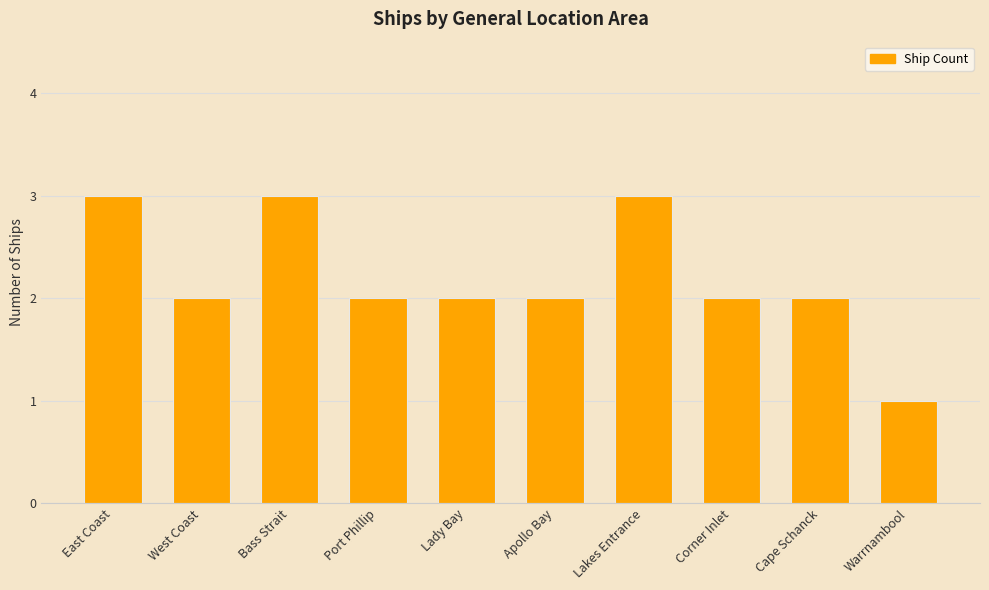

Which label corresponds to the smallest value in the chart?

Warrnambool